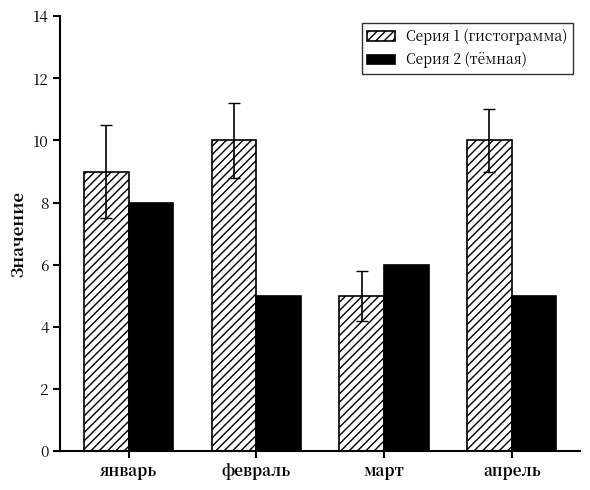

How many data points does each series have?

4